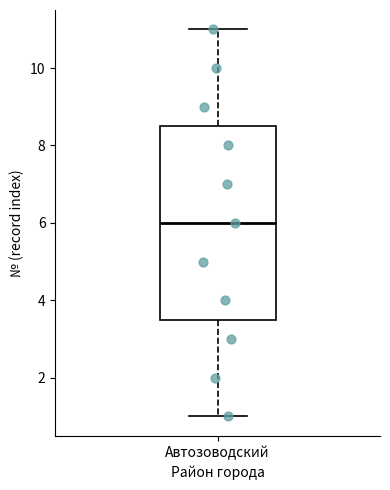

Transcribe this box plot: give where the median line is, the range the box spans, and where the two whiskers end, as read against the y-axis. The values are not printed on the chart, so give them approximately, as read against the axis.

median 6.0, box 3.6 to 8.6, whiskers 1.0 to 11.0